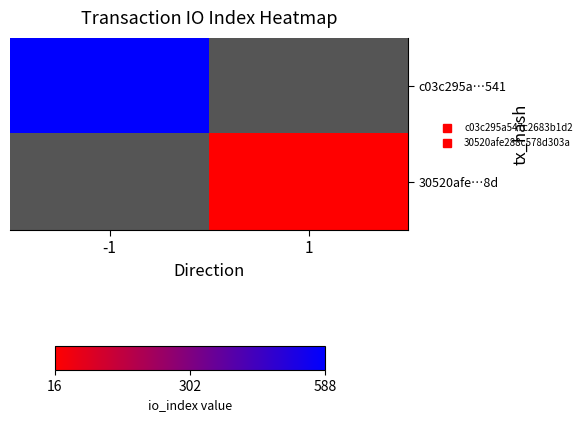

Which series has the widest spread of values?

c03c295a…541